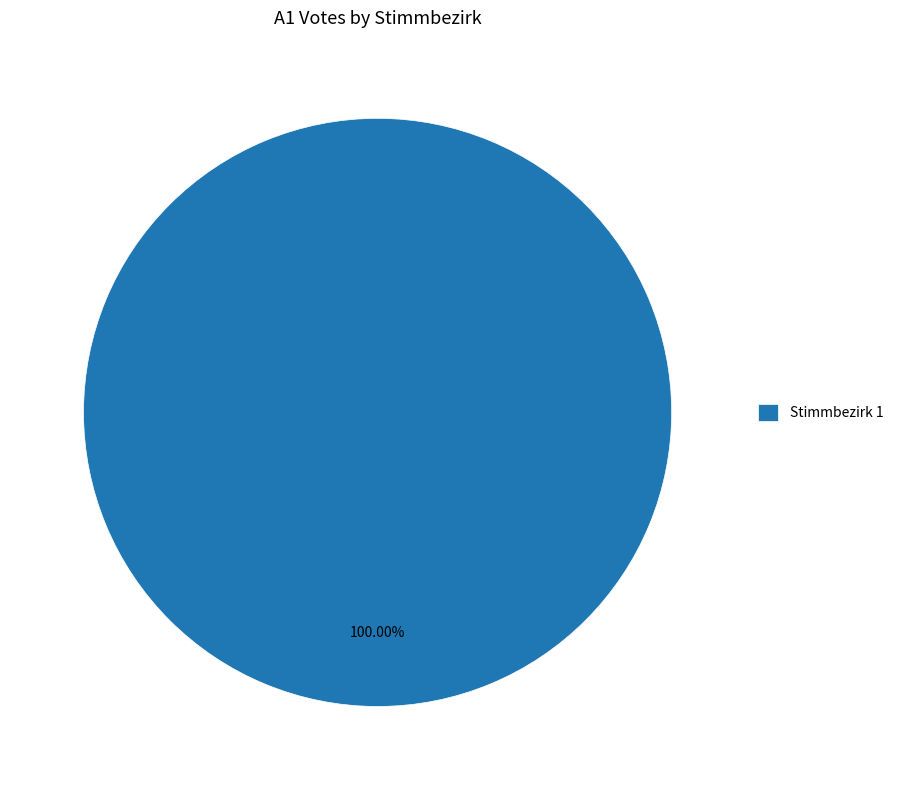

Rank the categories by value from highest to lowest.

Stimmbezirk 1